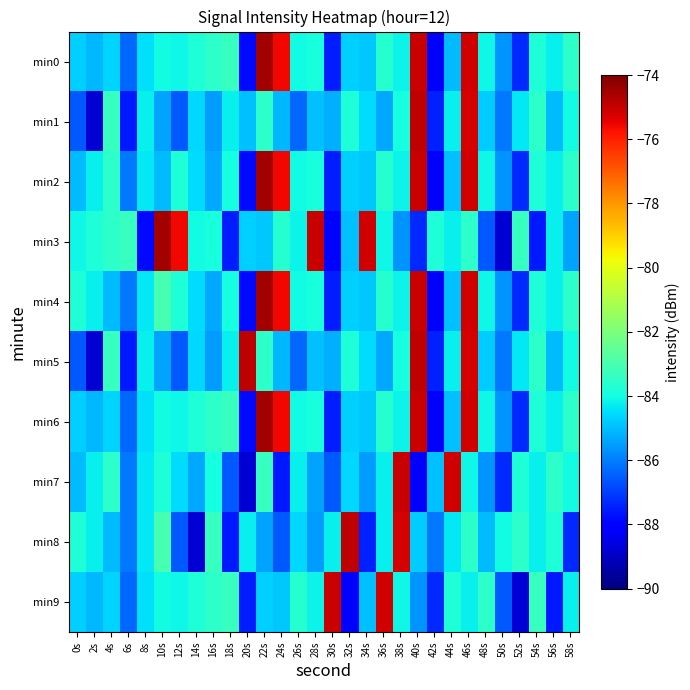

List the series in order of their peak value, highest first.

min2, min3, min4, min6, min0, min1, min5, min8, min7, min9